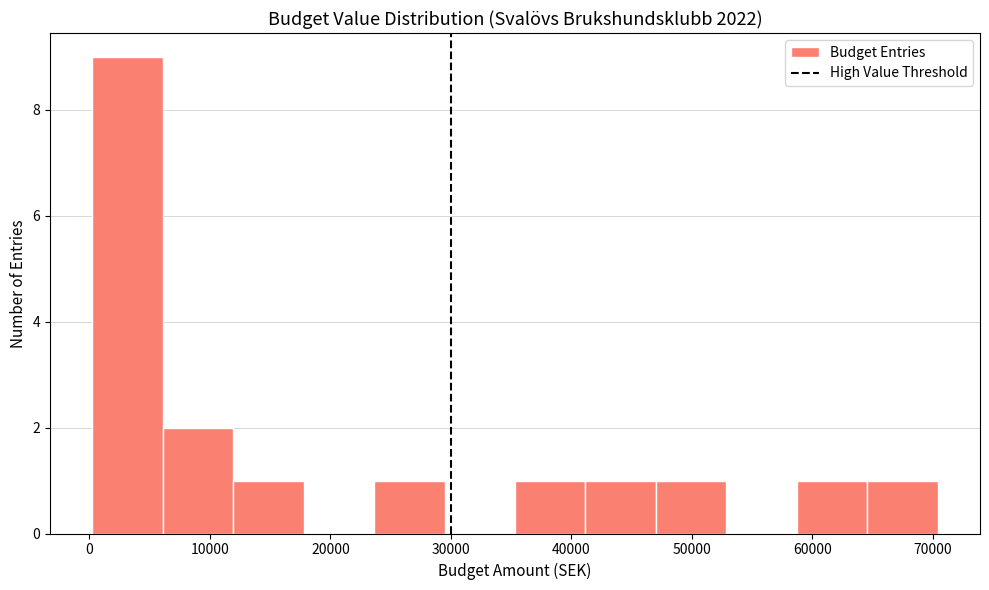

Reading left to right, list every bar in this chart as the range it spans on the x-axis followed by its height. Neither the bar edges nor the heights are printed on the chart, so give them approximately, as read against the axes.

0 to 6000: 9
6000 to 12000: 2
12000 to 18000: 1
18000 to 24000: 0
24000 to 29000: 1
29000 to 35000: 0
35000 to 41000: 1
41000 to 47000: 1
47000 to 53000: 1
53000 to 59000: 0
59000 to 65000: 1
65000 to 70000: 1